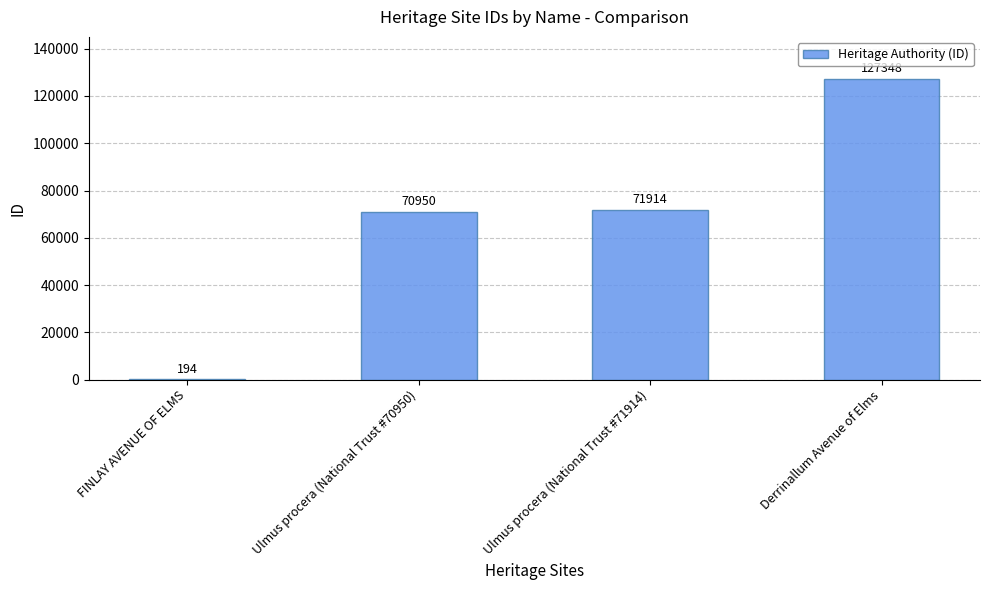

Between FINLAY AVENUE OF ELMS and Ulmus procera (National Trust #71914), which is larger?

Ulmus procera (National Trust #71914)